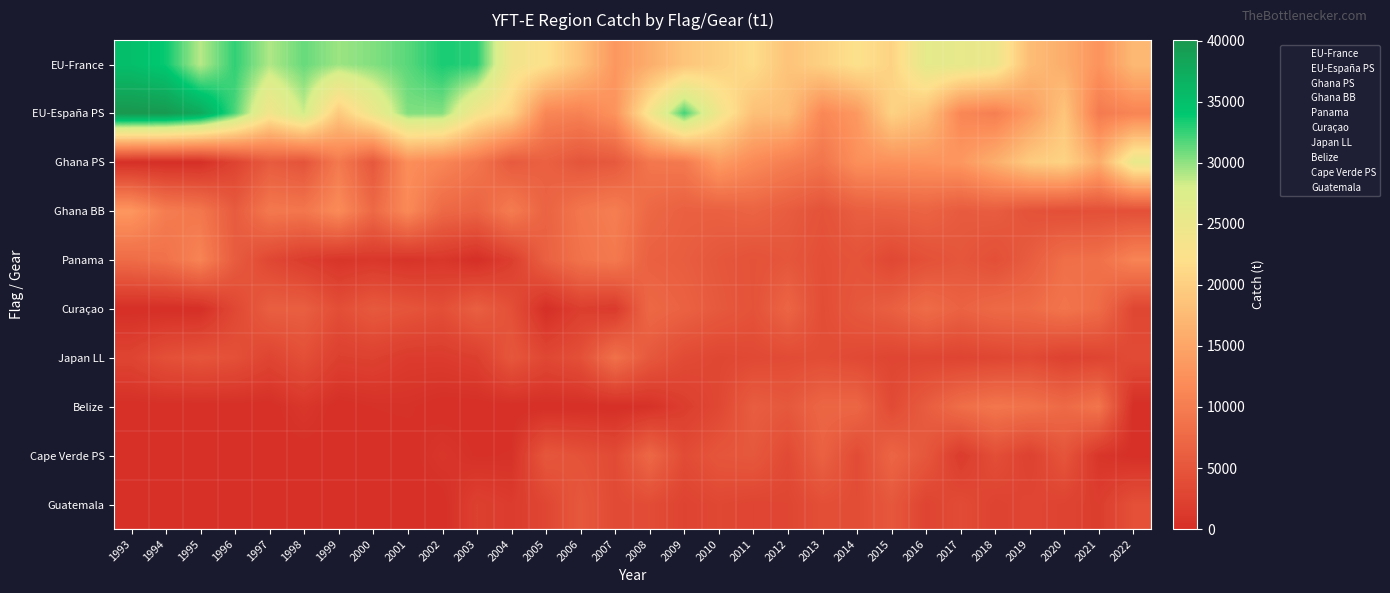

Count the number of data series in this chart.

10